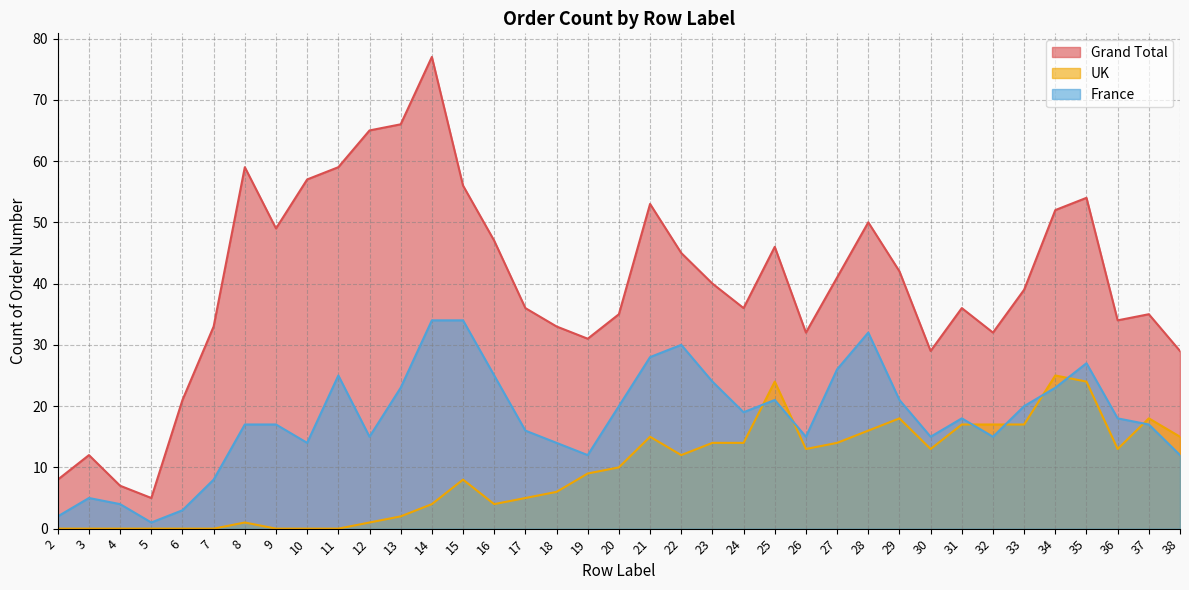

Rank the categories by UK value from lowest to highest.

2, 3, 4, 5, 6, 7, 9, 10, 11, 8, 12, 13, 14, 16, 17, 18, 15, 19, 20, 22, 26, 30, 36, 23, 24, 27, 21, 38, 28, 31, 32, 33, 29, 37, 25, 35, 34